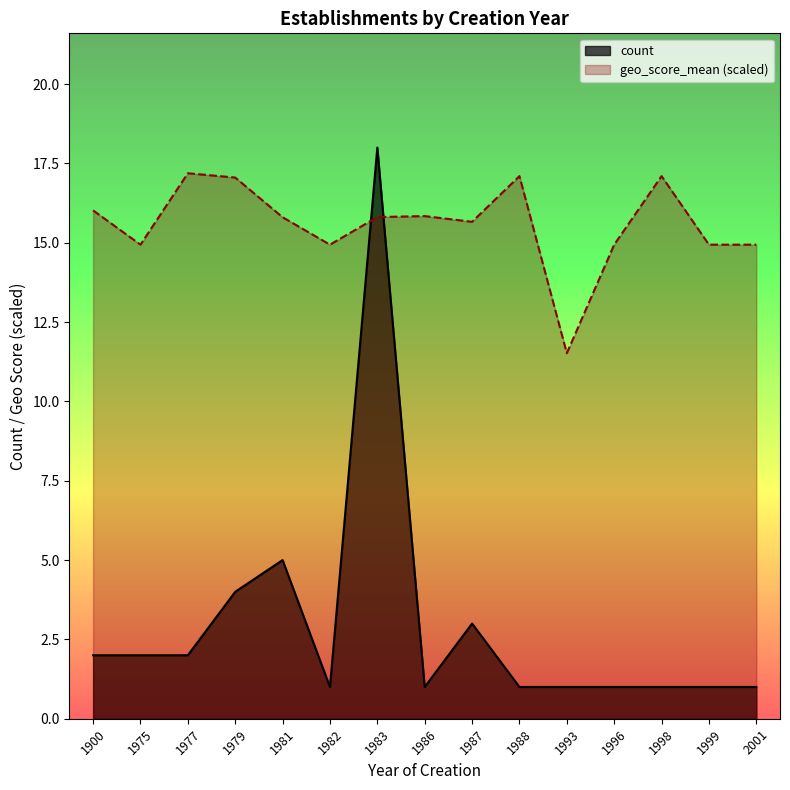

List the series in order of their peak value, highest first.

count, geo_score_mean (scaled)